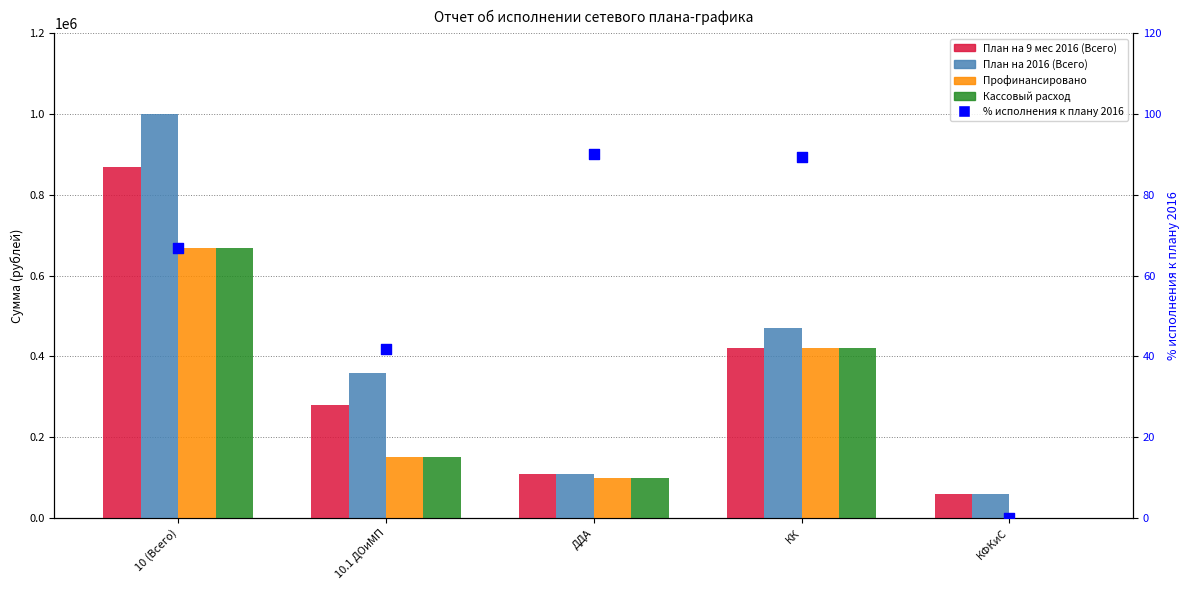

What are all the series names shown in the legend?

План на 9 мес 2016 (Всего), План на 2016 (Всего), Профинансировано, Кассовый расход, % исполнения к плану 2016